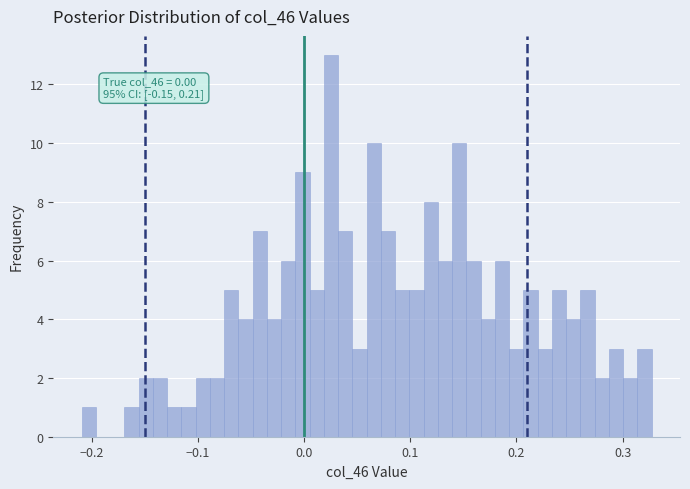

Read against the x-axis, roughly where is the centre of the tallest bar?

0.03